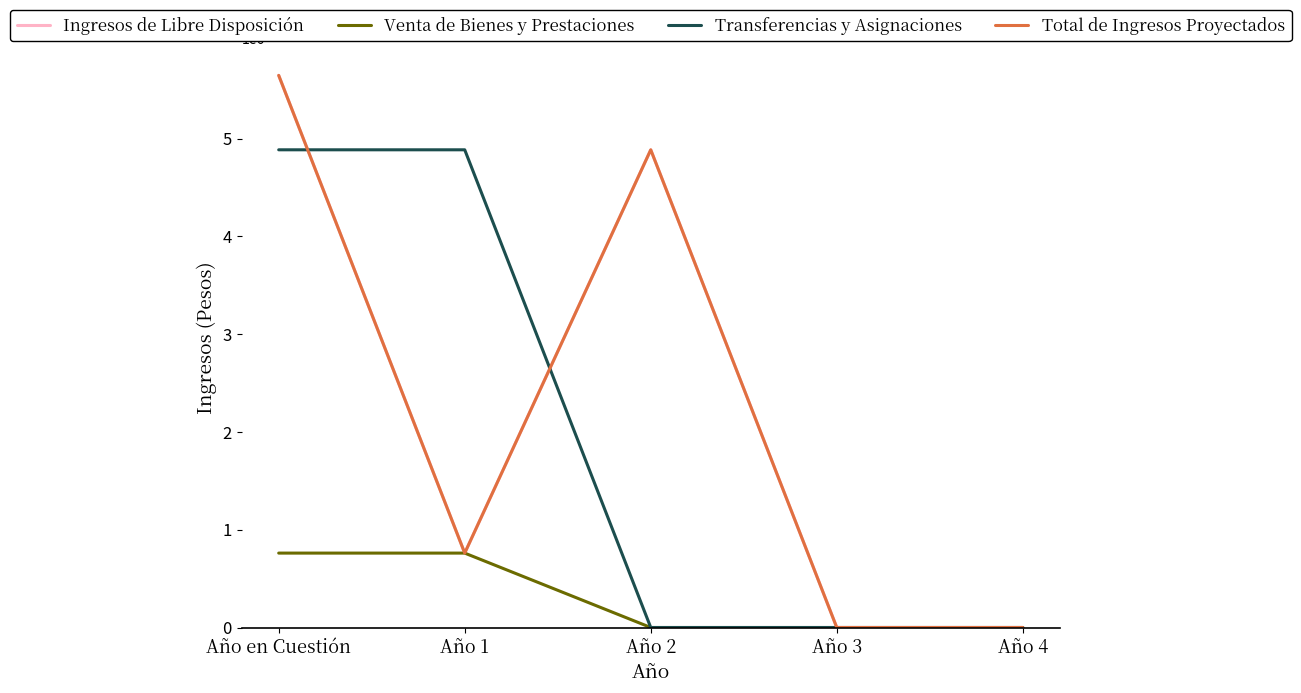

List the series in order of their peak value, lowest first.

Venta de Bienes y Prestaciones, Transferencias y Asignaciones, Ingresos de Libre Disposición, Total de Ingresos Proyectados